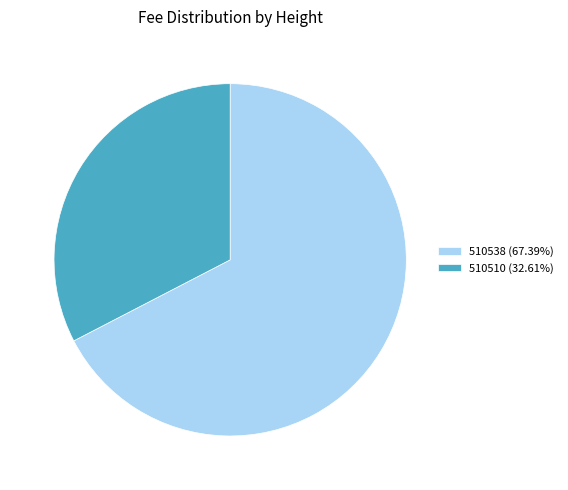

Which has a higher value, 510538 or 510510?

510538